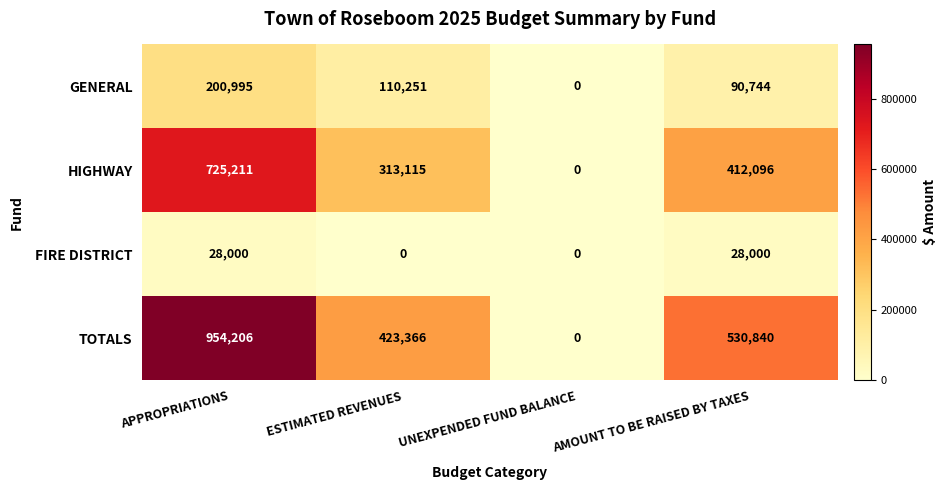

Reading right to left, transcribe all the data shown in this chart.

GENERAL: 90744	0	110251	200995
HIGHWAY: 412096	0	313115	725211
FIRE DISTRICT: 28000	0	0	28000
TOTALS: 530840	0	423366	954206